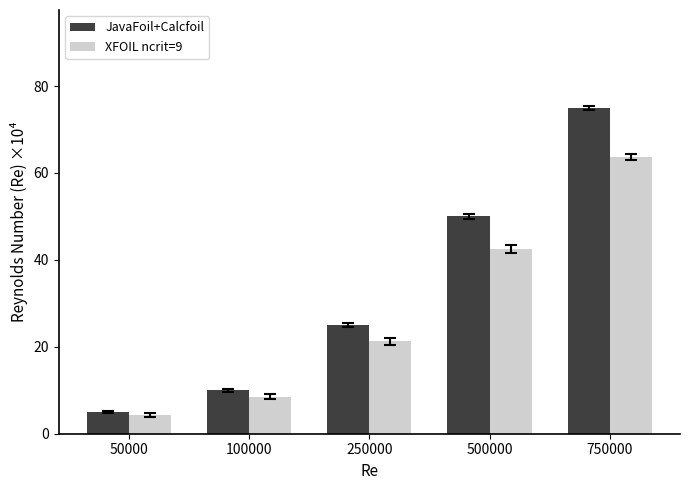

What value does the JavaFoil+Calcfoil series have at 250000?

25.0